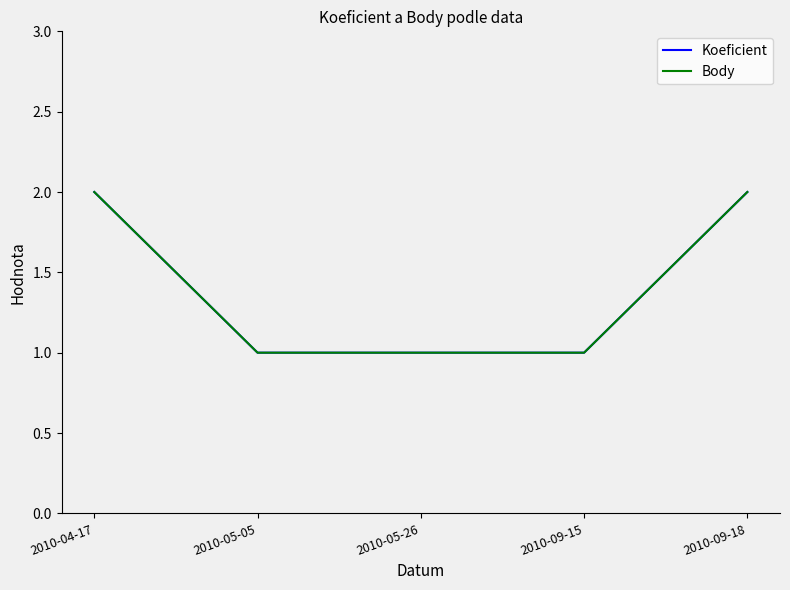

Is this an area chart (filled region under the line)?

No